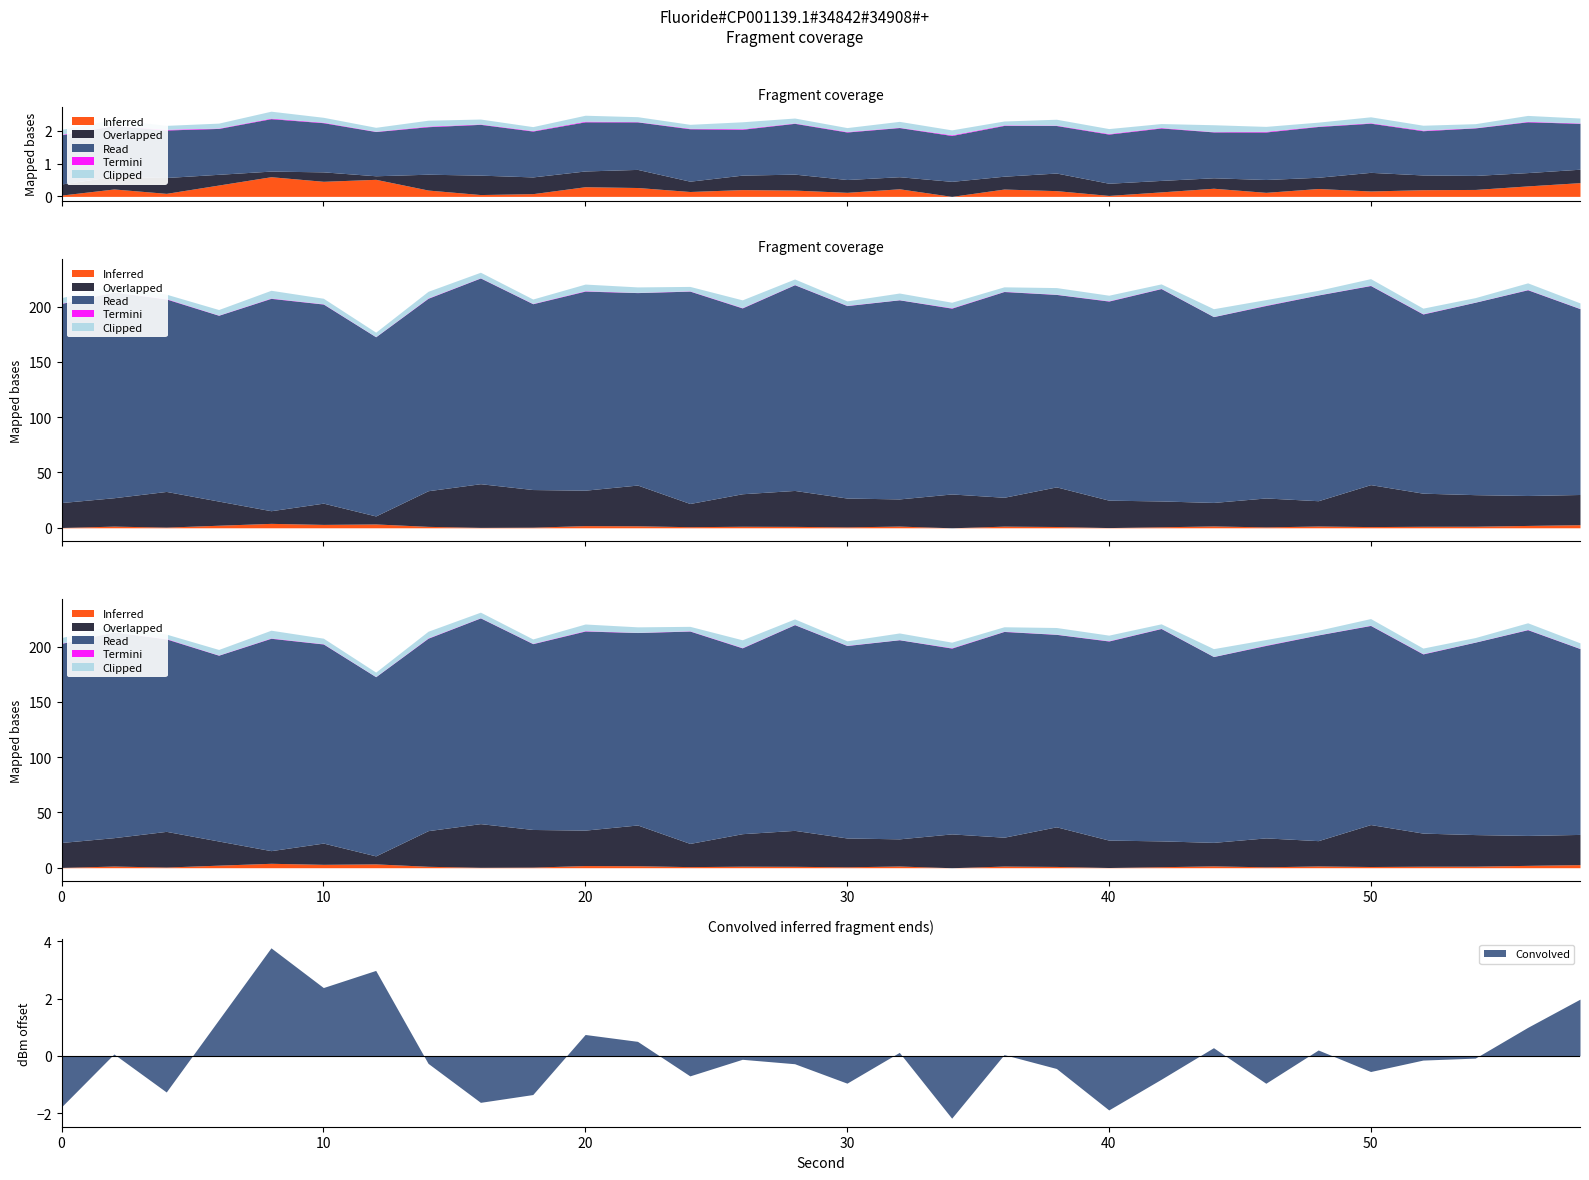

Is it true that Convolved equals -1.4 at 30?

False